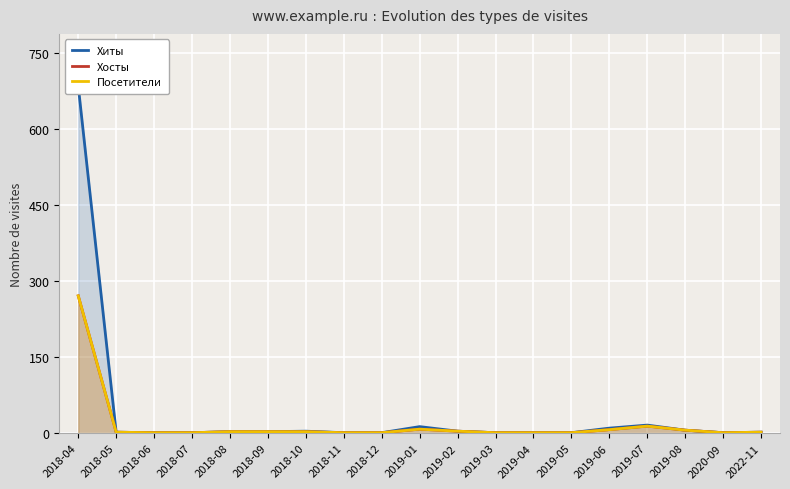

What is the sum of the Хосты values at 2018-10 and 2022-11?

5